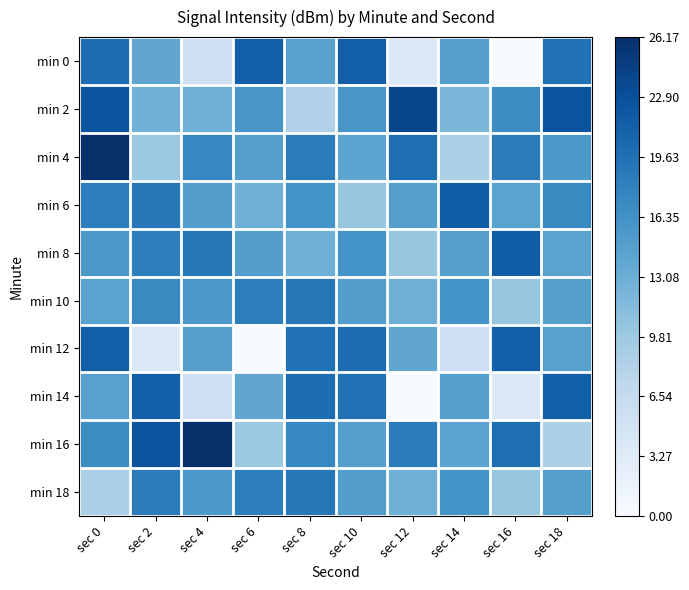

Reading right to left, list all the values displayed in this chart.

min 0: sec 18=19.6	sec 16=0.0	sec 14=14.8	sec 12=3.6	sec 10=21.4	sec 8=14.6	sec 6=21.4	sec 4=5.4	sec 2=14.0	sec 0=20.0
min 2: sec 18=22.6	sec 16=16.8	sec 14=12.0	sec 12=23.9	sec 10=15.8	sec 8=8.4	sec 6=15.8	sec 4=13.0	sec 2=12.7	sec 0=22.3
min 4: sec 18=15.5	sec 16=18.4	sec 14=8.6	sec 12=19.9	sec 10=14.2	sec 8=18.5	sec 6=14.8	sec 4=17.4	sec 2=9.8	sec 0=26.2
min 6: sec 18=17.1	sec 16=14.4	sec 14=21.6	sec 12=14.8	sec 10=10.2	sec 8=16.1	sec 6=12.8	sec 4=14.8	sec 2=19.0	sec 0=18.2
min 8: sec 18=14.4	sec 16=21.6	sec 14=14.8	sec 12=10.2	sec 10=16.1	sec 8=12.8	sec 6=14.8	sec 4=19.0	sec 2=18.2	sec 0=15.5
min 10: sec 18=14.8	sec 16=10.2	sec 14=16.1	sec 12=12.8	sec 10=14.8	sec 8=19.0	sec 6=18.2	sec 4=15.5	sec 2=17.1	sec 0=14.4
min 12: sec 18=14.6	sec 16=21.4	sec 14=5.4	sec 12=14.0	sec 10=20.0	sec 8=19.6	sec 6=0.0	sec 4=14.8	sec 2=3.6	sec 0=21.4
min 14: sec 18=21.4	sec 16=3.6	sec 14=14.8	sec 12=0.0	sec 10=19.6	sec 8=20.0	sec 6=14.0	sec 4=5.4	sec 2=21.4	sec 0=14.6
min 16: sec 18=8.6	sec 16=19.9	sec 14=14.2	sec 12=18.5	sec 10=14.8	sec 8=17.4	sec 6=9.8	sec 4=26.2	sec 2=22.6	sec 0=16.8
min 18: sec 18=14.8	sec 16=10.2	sec 14=16.1	sec 12=12.8	sec 10=14.8	sec 8=19.0	sec 6=18.2	sec 4=15.5	sec 2=18.4	sec 0=8.6